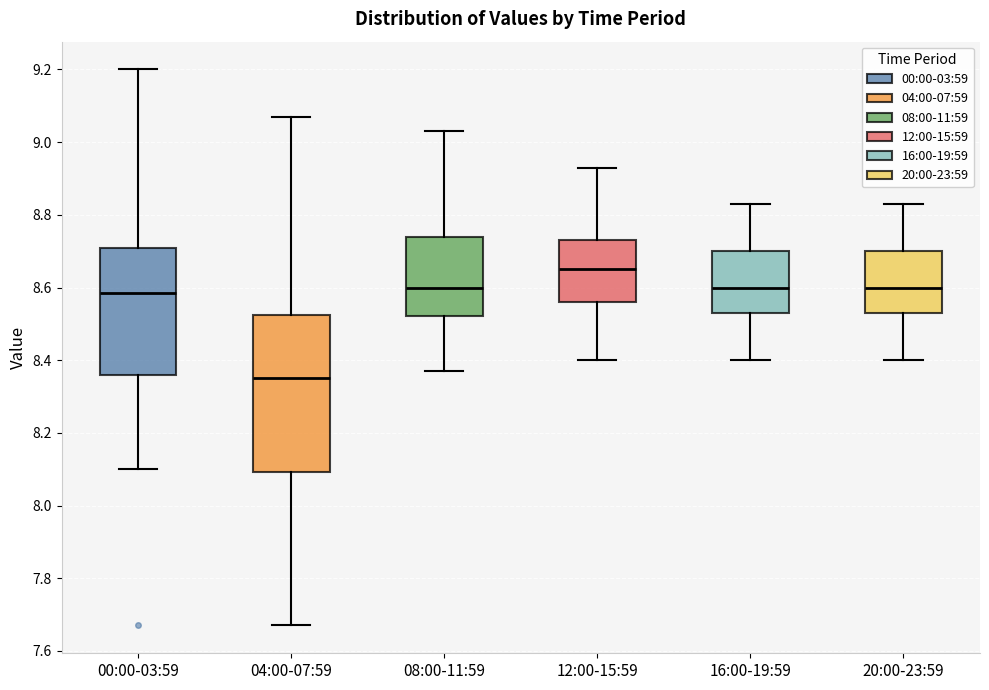

Where does the median line of the box for 16:00-19:59 sit on the y-axis? The values are not printed on the chart, so give them approximately, as read against the axis.

8.60